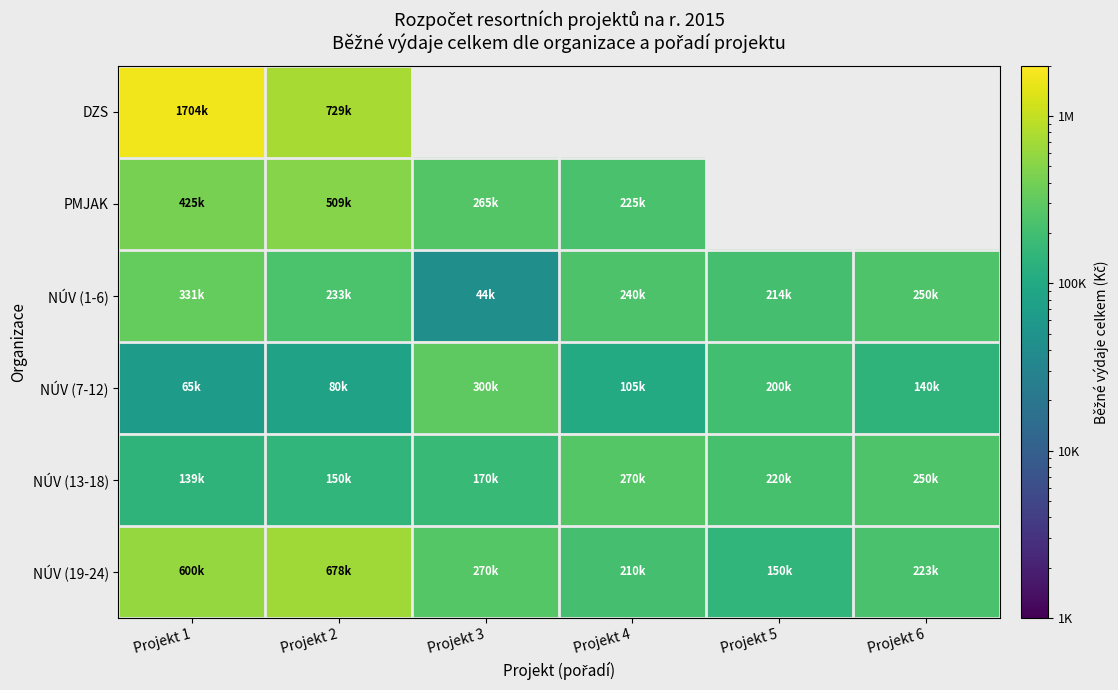

What is the average value of the NÚV (7-12) series?

148383.3